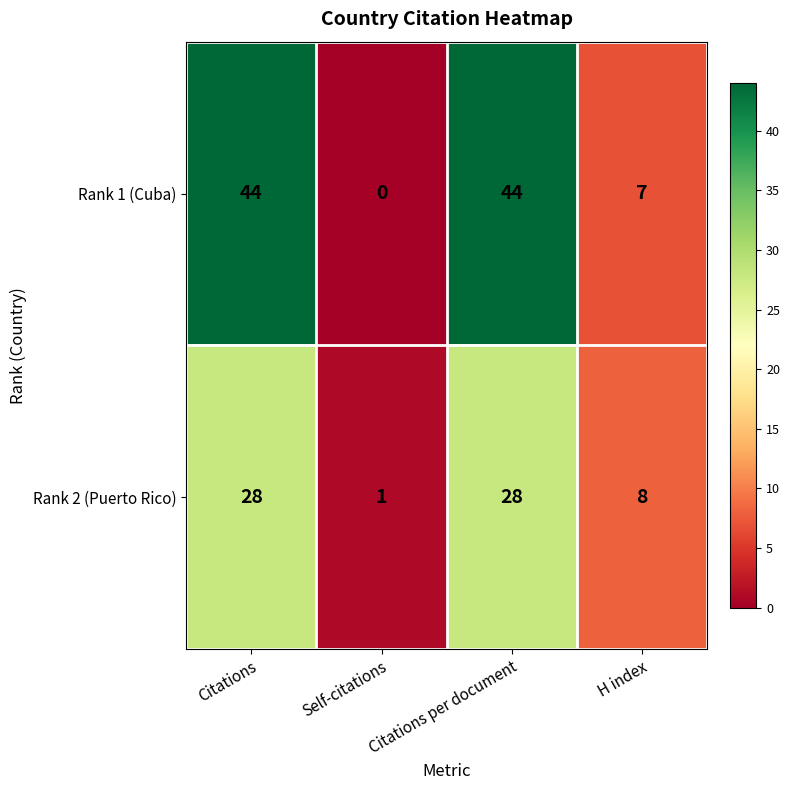

What is the sum of the Rank 2 (Puerto Rico) values at Self-citations and H index?

9